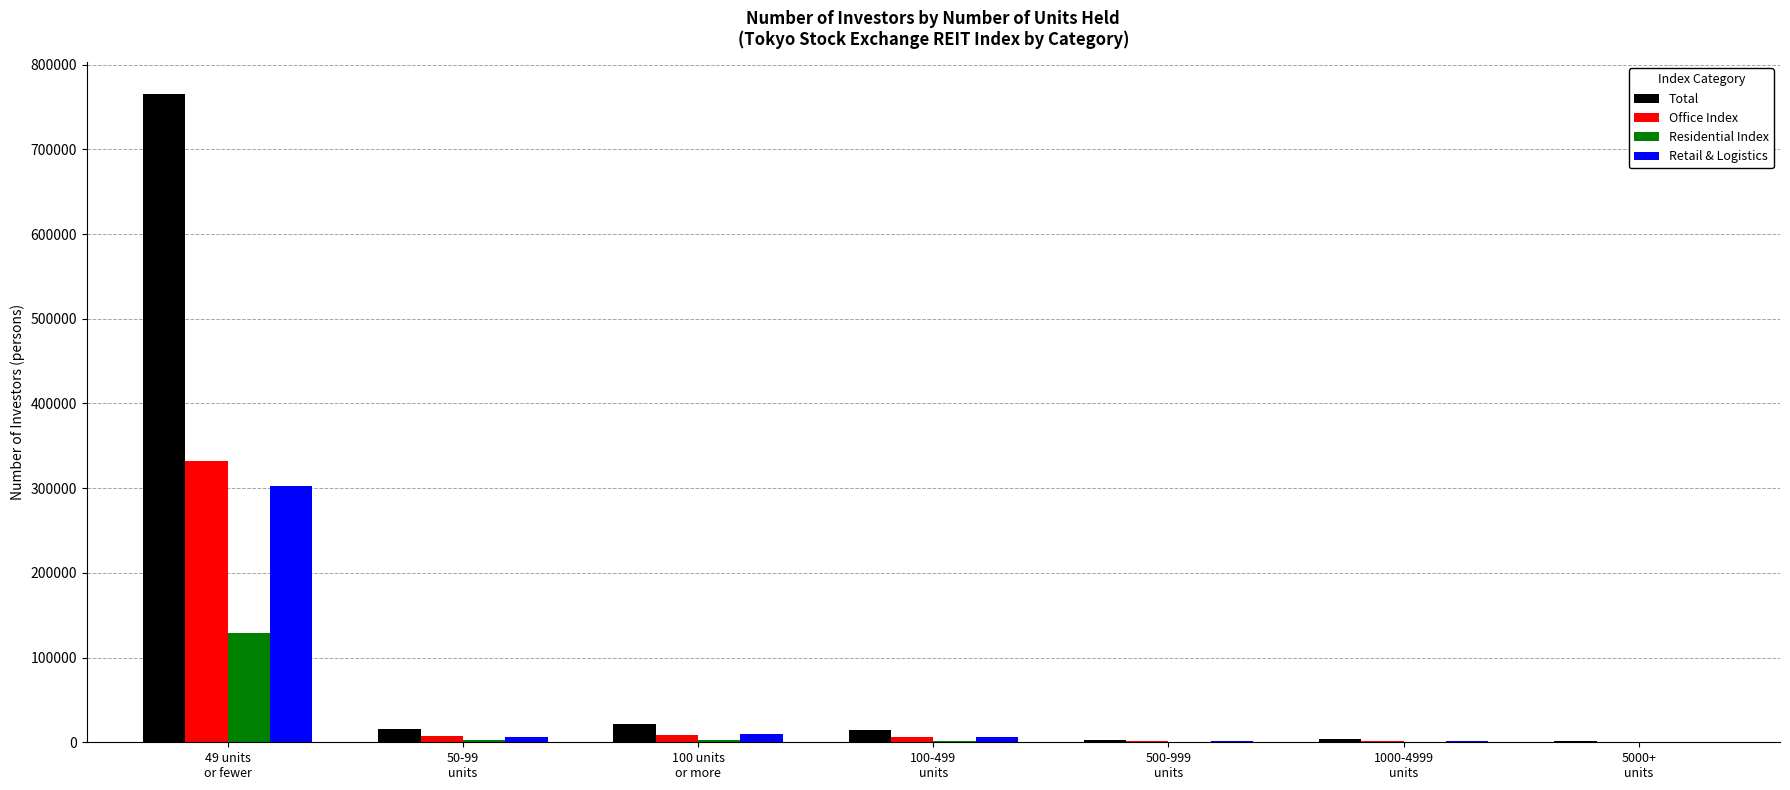

How many series are shown in this chart?

4